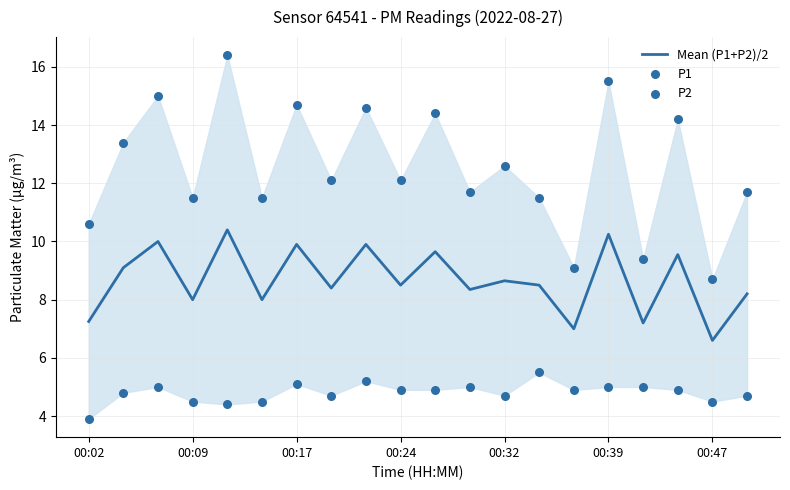

At how many categories does at least one series exceed 7?

20